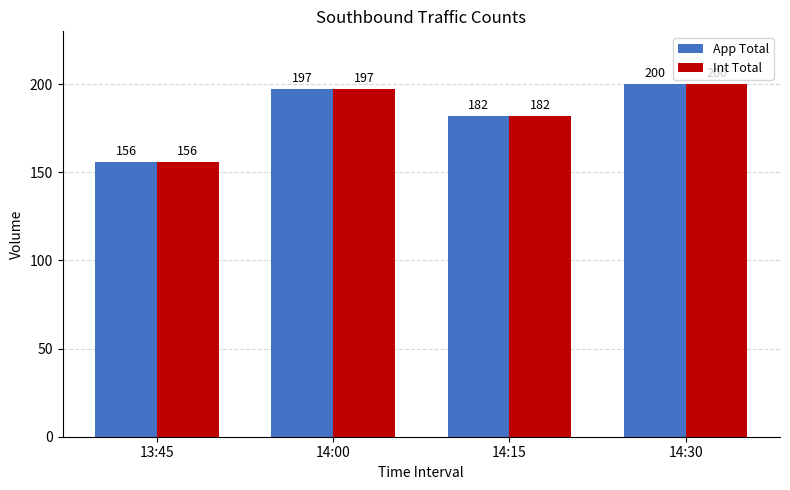

What is the minimum value for App Total?

156